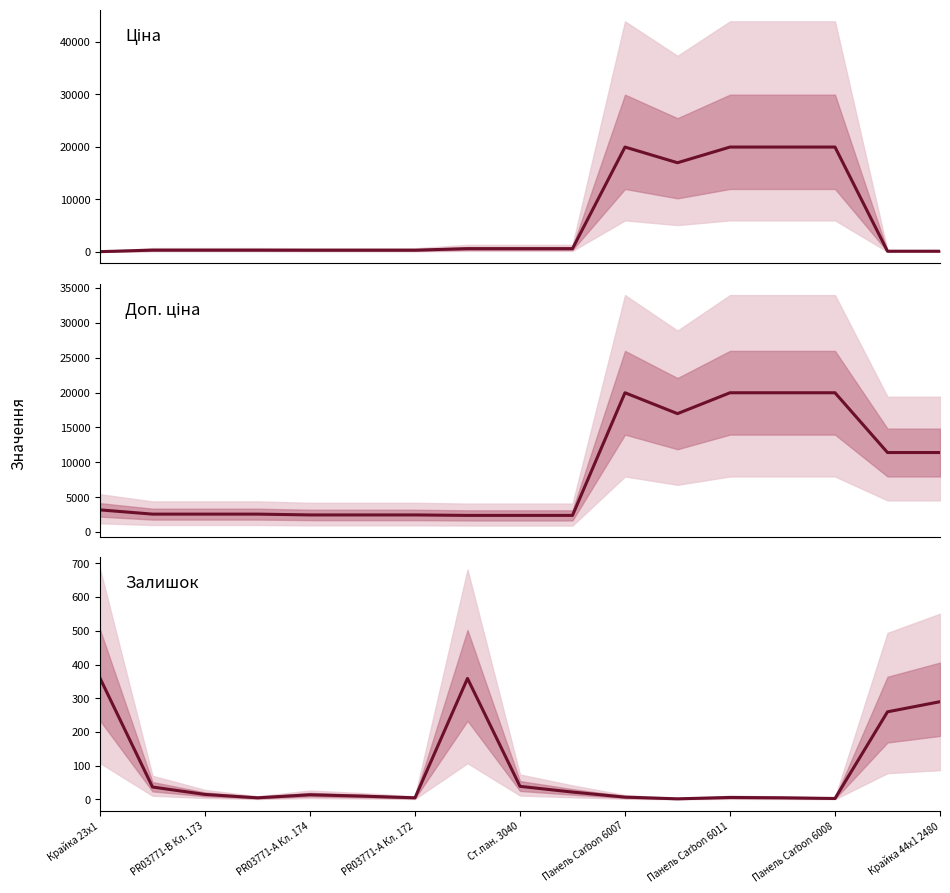

Where does the Доп. ціна series first go above 2598?

Крайка 23x1